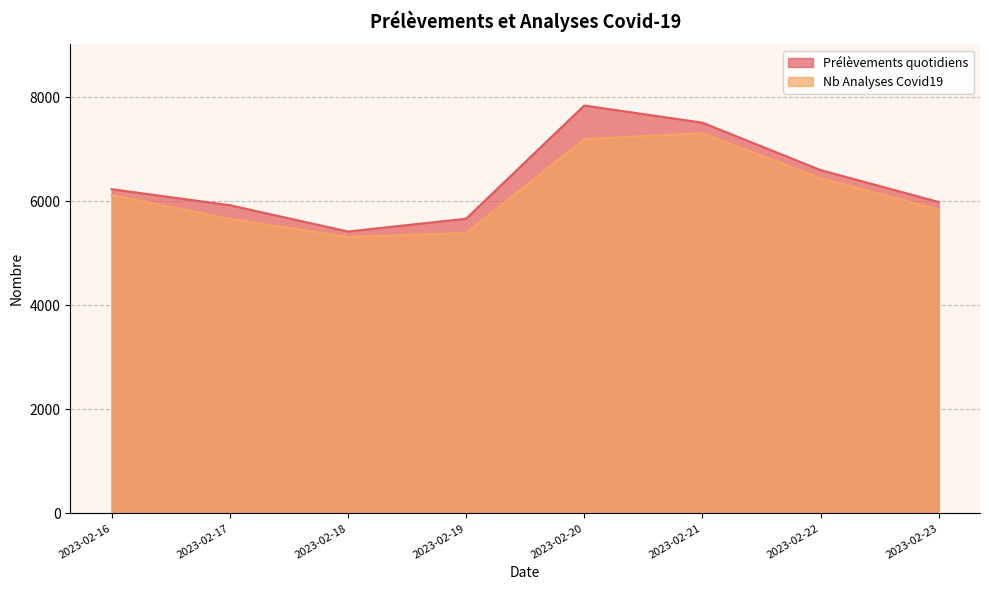

How many lines are shown in the chart?

2